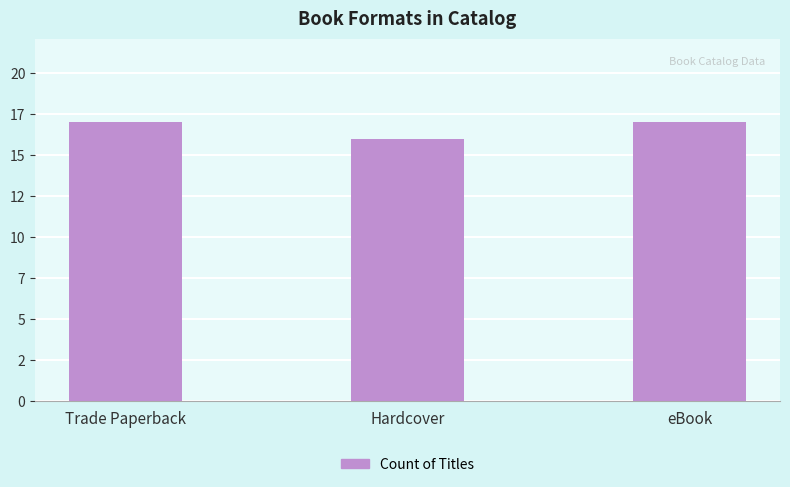

List the labels in order of value, smallest first.

Hardcover, Trade Paperback, eBook